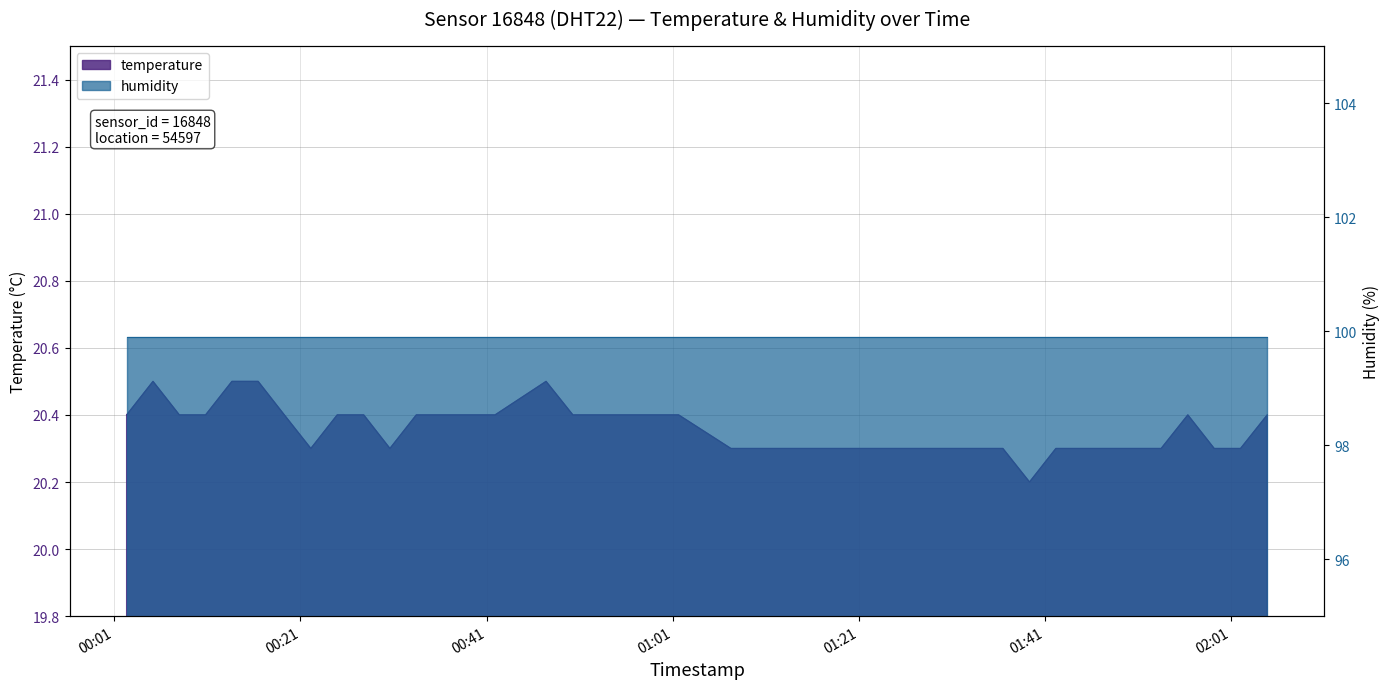

Reading right to left, transcribe all the data shown in this chart.

2022-08-18T02:04:55=20.4	2022-08-18T02:02:03=20.3	2022-08-18T01:59:13=20.3	2022-08-18T01:56:23=20.4	2022-08-18T01:53:31=20.3	2022-08-18T01:47:55=20.3	2022-08-18T01:45:06=20.3	2022-08-18T01:42:12=20.3	2022-08-18T01:39:22=20.2	2022-08-18T01:36:30=20.3	2022-08-18T01:33:40=20.3	2022-08-18T01:30:47=20.3	2022-08-18T01:27:46=20.3	2022-08-18T01:24:40=20.3	2022-08-18T01:21:48=20.3	2022-08-18T01:18:38=20.3	2022-08-18T01:15:49=20.3	2022-08-18T01:12:59=20.3	2022-08-18T01:10:09=20.3	2022-08-18T01:07:16=20.3	2022-08-18T01:01:39=20.4	2022-08-18T00:58:50=20.4	2022-08-18T00:53:10=20.4	2022-08-18T00:50:17=20.4	2022-08-18T00:47:24=20.5	2022-08-18T00:41:55=20.4	2022-08-18T00:39:06=20.4	2022-08-18T00:36:16=20.4	2022-08-18T00:33:27=20.4	2022-08-18T00:30:37=20.3	2022-08-18T00:27:48=20.4	2022-08-18T00:24:57=20.4	2022-08-18T00:22:07=20.3	2022-08-18T00:19:16=20.4	2022-08-18T00:16:27=20.5	2022-08-18T00:13:38=20.5	2022-08-18T00:10:48=20.4	2022-08-18T00:07:59=20.4	2022-08-18T00:05:09=20.5	2022-08-18T00:02:19=20.4